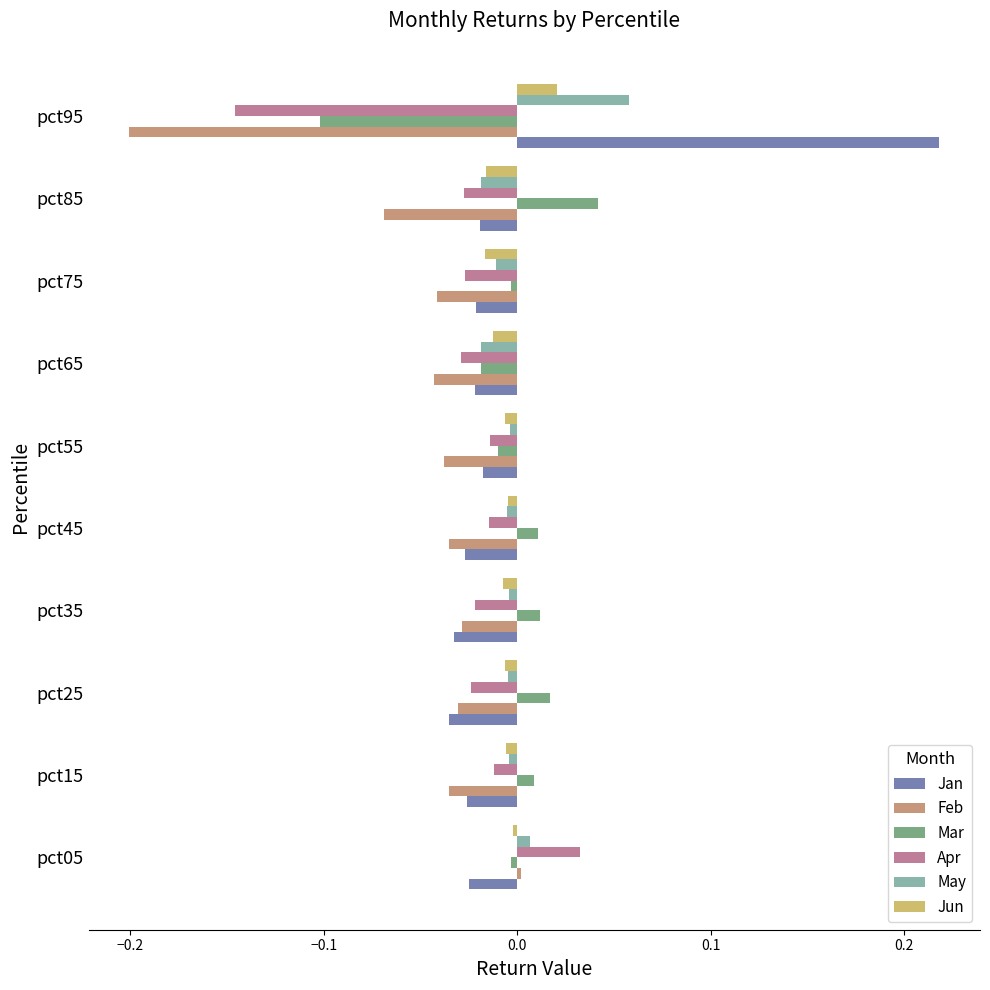

How many categories are shown in the chart?

10